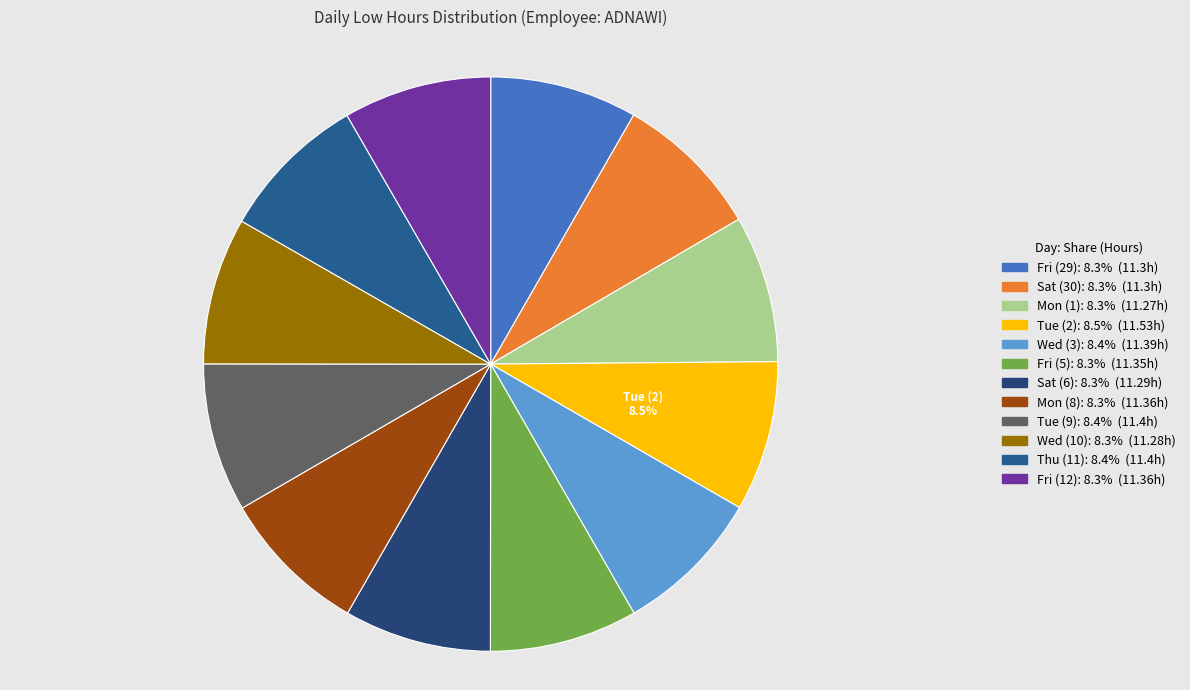

What is the change in value from Wed (3) to Sat (6)?

-0.1